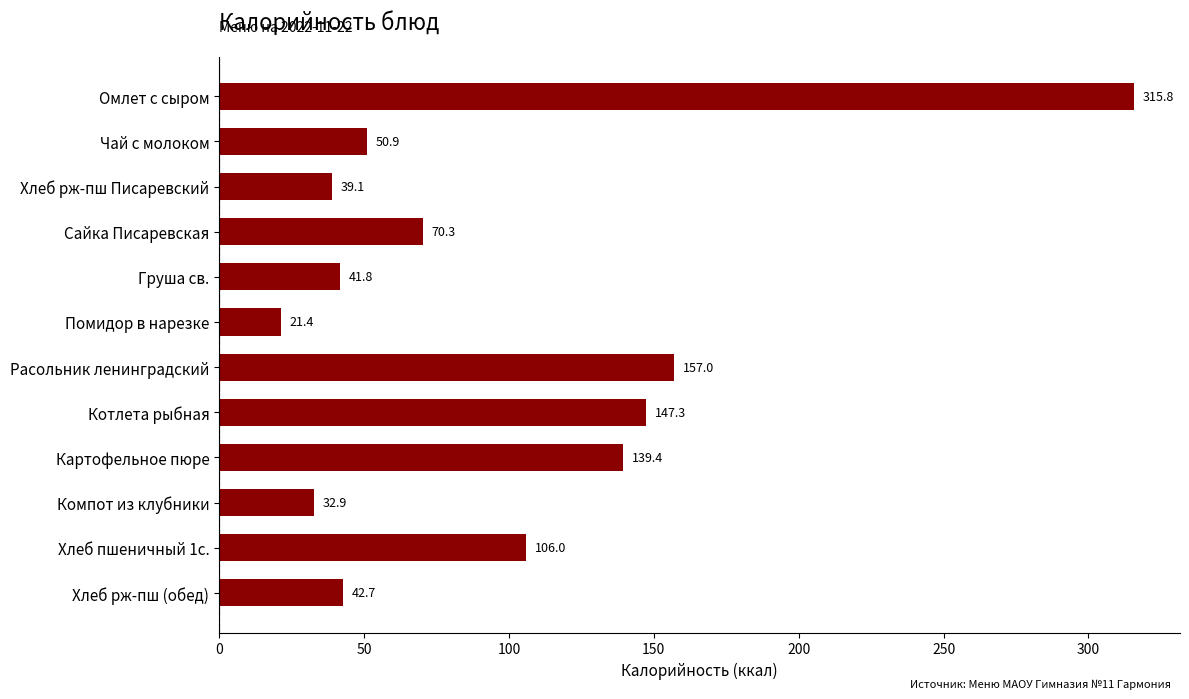

Reading bottom to top, list all the values displayed in this chart.

42.7	106.0	32.9	139.4	147.3	157.0	21.4	41.8	70.3	39.1	50.9	315.8